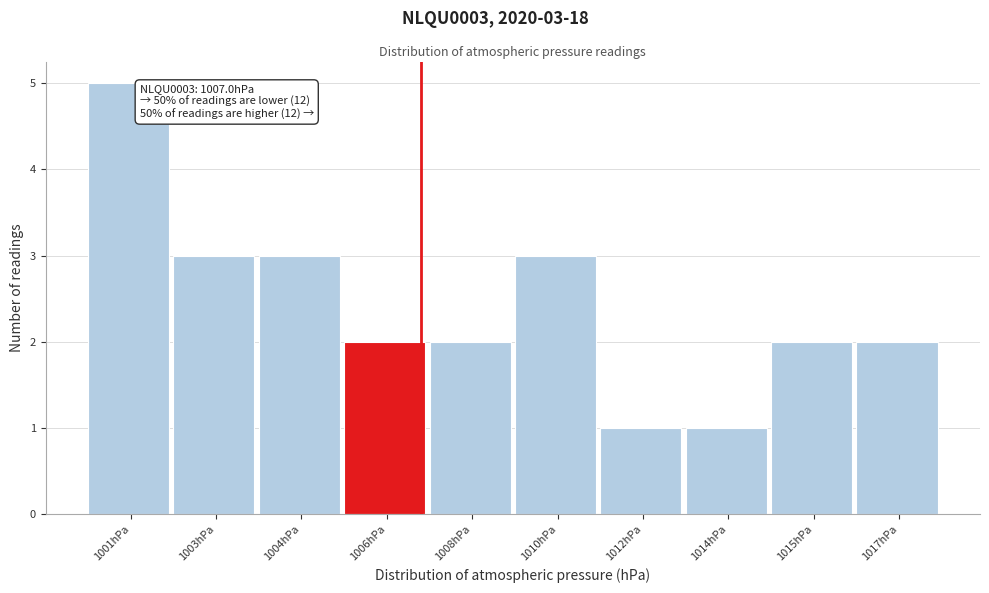

Reading left to right, extract all data points from this chart.

5	3	3	2	2	3	1	1	2	2